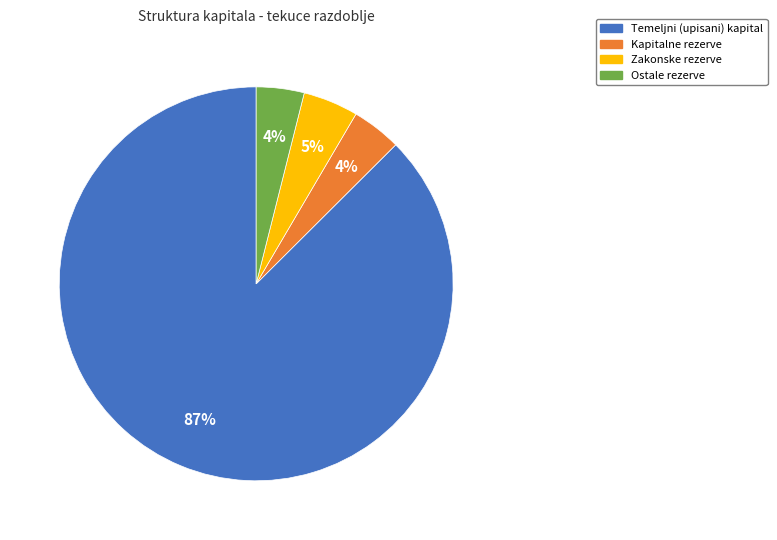

To the nearest percent, what is the average slice percentage?

25%